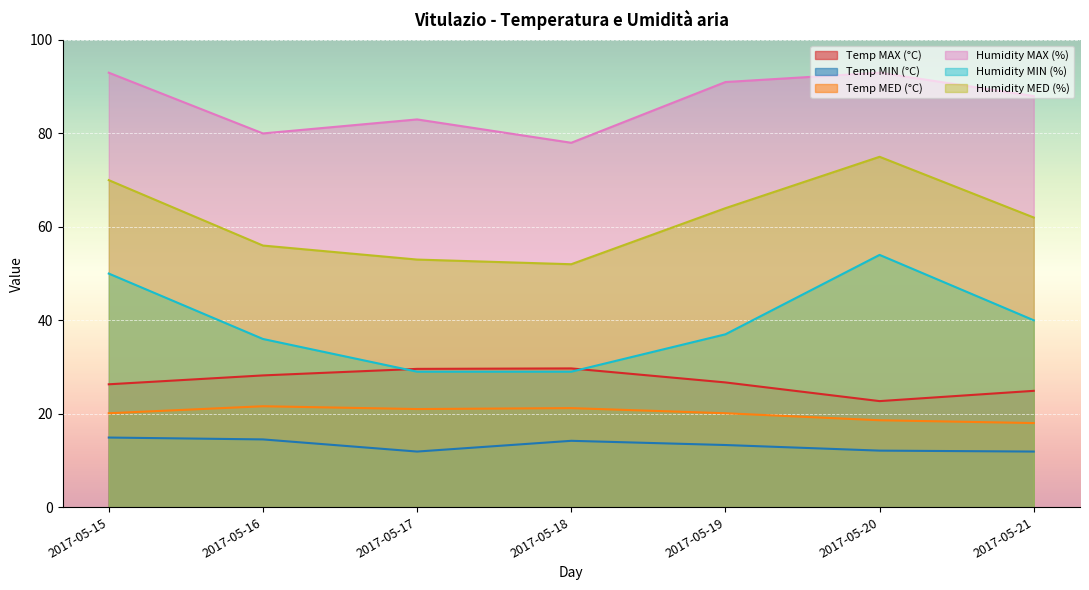

What is the value of the Humidity MIN (%) point at the 5th from the left?

37.0